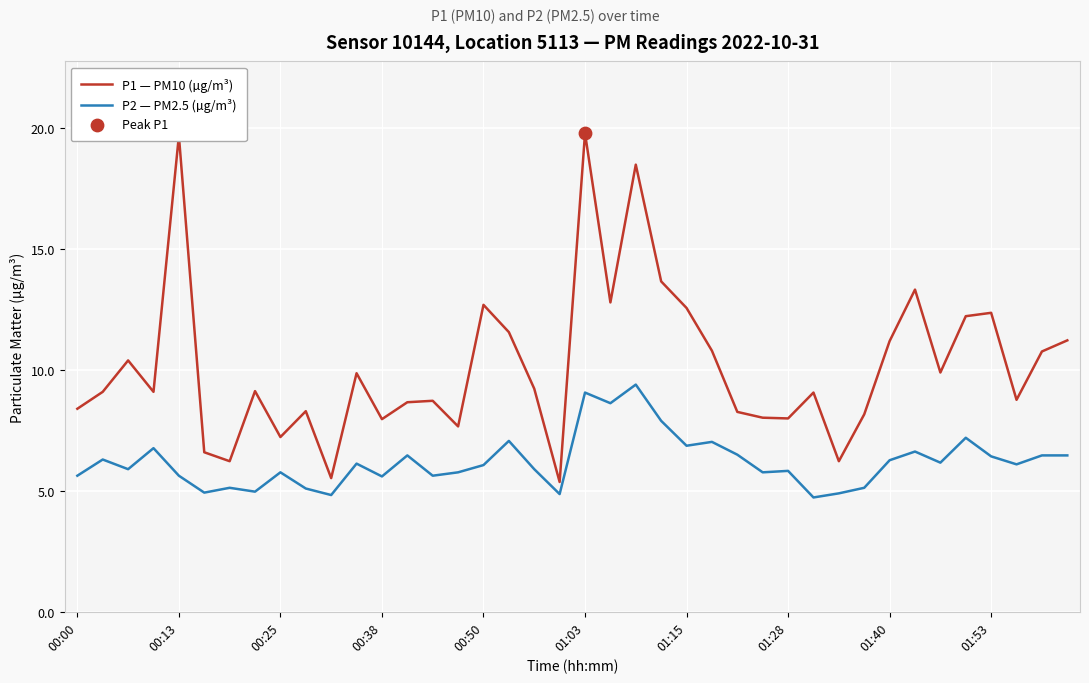

Which series has the widest spread of values?

P1 — PM10 (µg/m³)